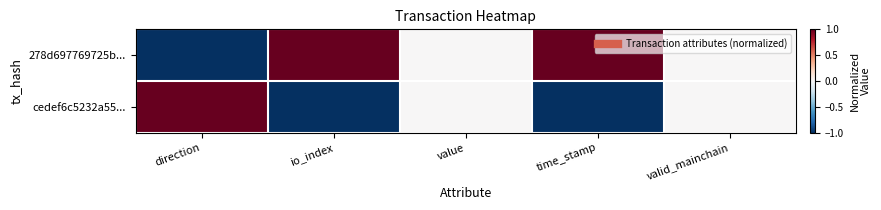

How many distinct data groups are displayed?

2